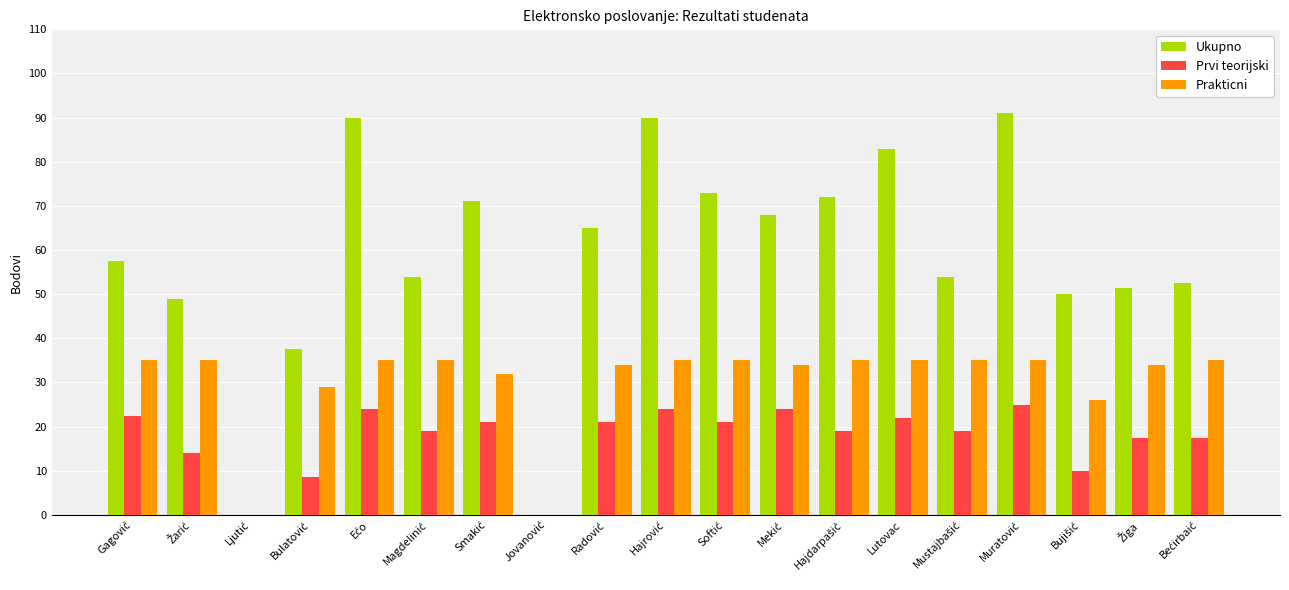

What is the sum of all Prakticni values?

574.0